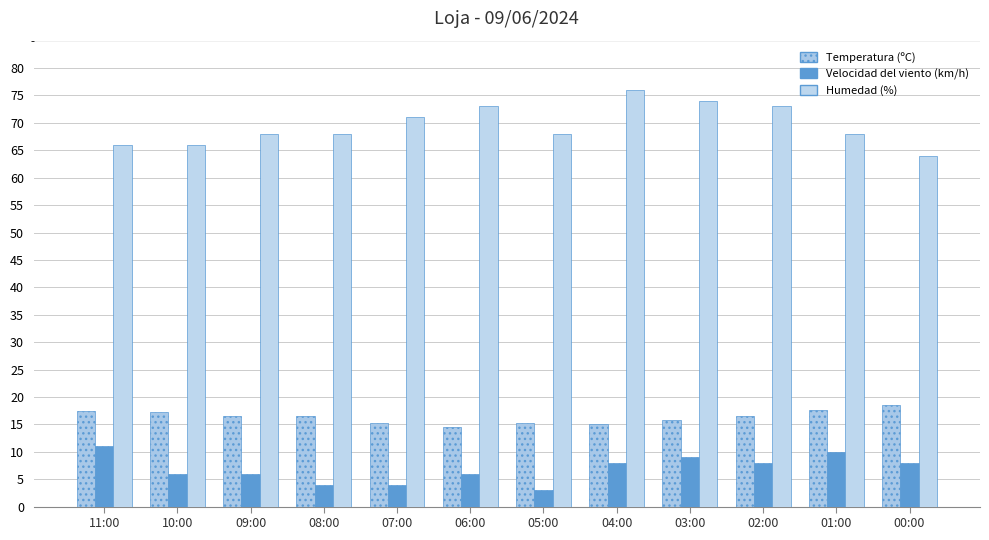

Are the bars horizontal?

No